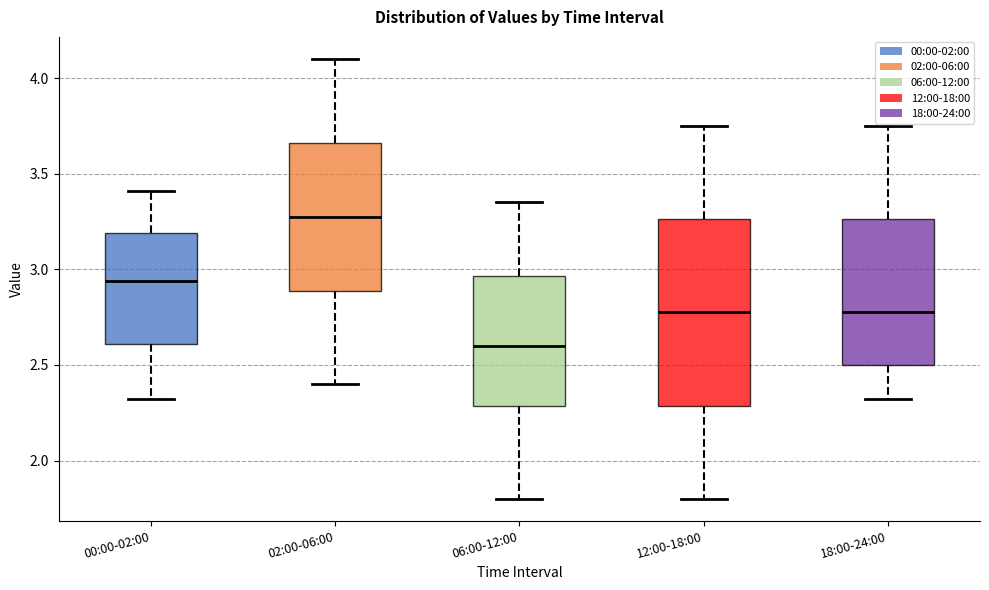

Reading left to right, read every box against the y-axis: the position of its median line, the range the box covers, and the ends of its whiskers. The values are not printed on the chart, so give them approximately, as read against the axis.

00:00-02:00: median 2.95, box 2.60 to 3.20, whiskers 2.30 to 3.40
02:00-06:00: median 3.30, box 2.90 to 3.65, whiskers 2.40 to 4.10
06:00-12:00: median 2.60, box 2.30 to 2.95, whiskers 1.80 to 3.35
12:00-18:00: median 2.80, box 2.30 to 3.25, whiskers 1.80 to 3.75
18:00-24:00: median 2.80, box 2.50 to 3.25, whiskers 2.30 to 3.75